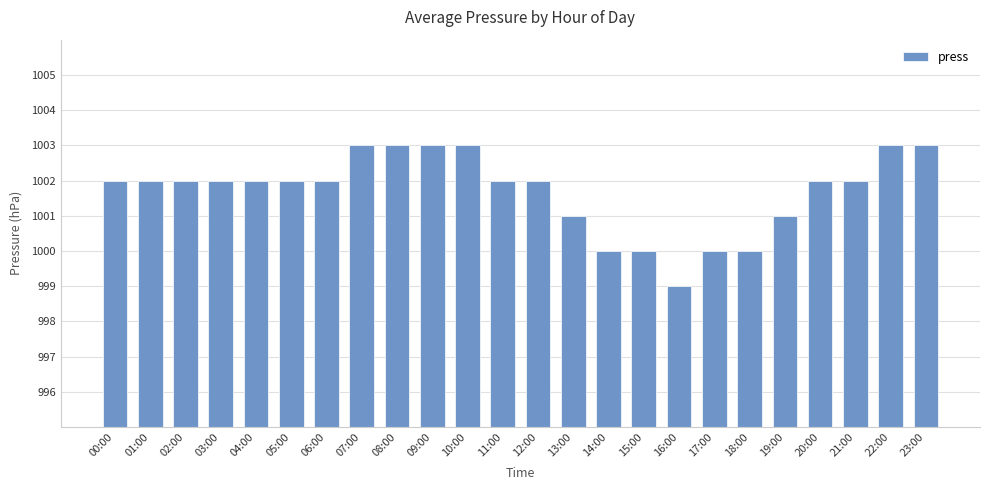

What is the maximum value shown in the chart?

1003